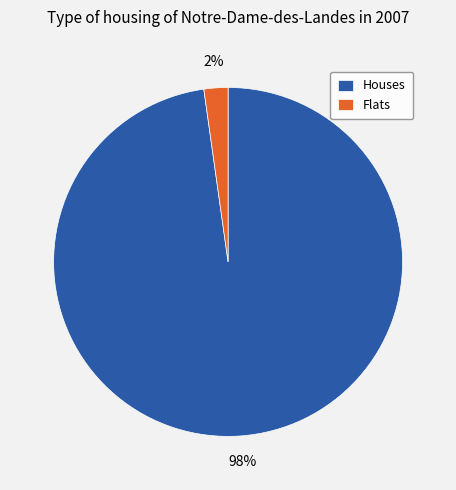

How many segments does this pie chart have?

2